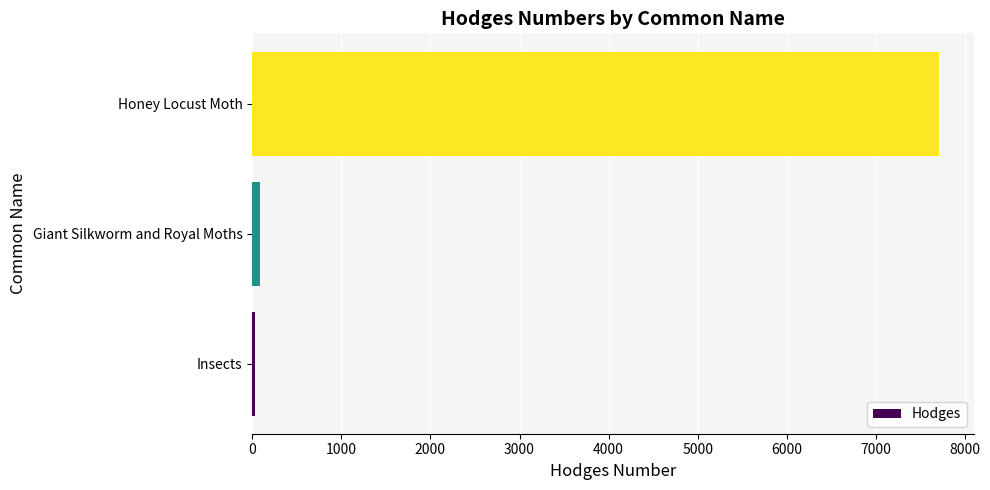

Reading top to bottom, what are all the values shown in this chart?

7709.0	89.3	29.0